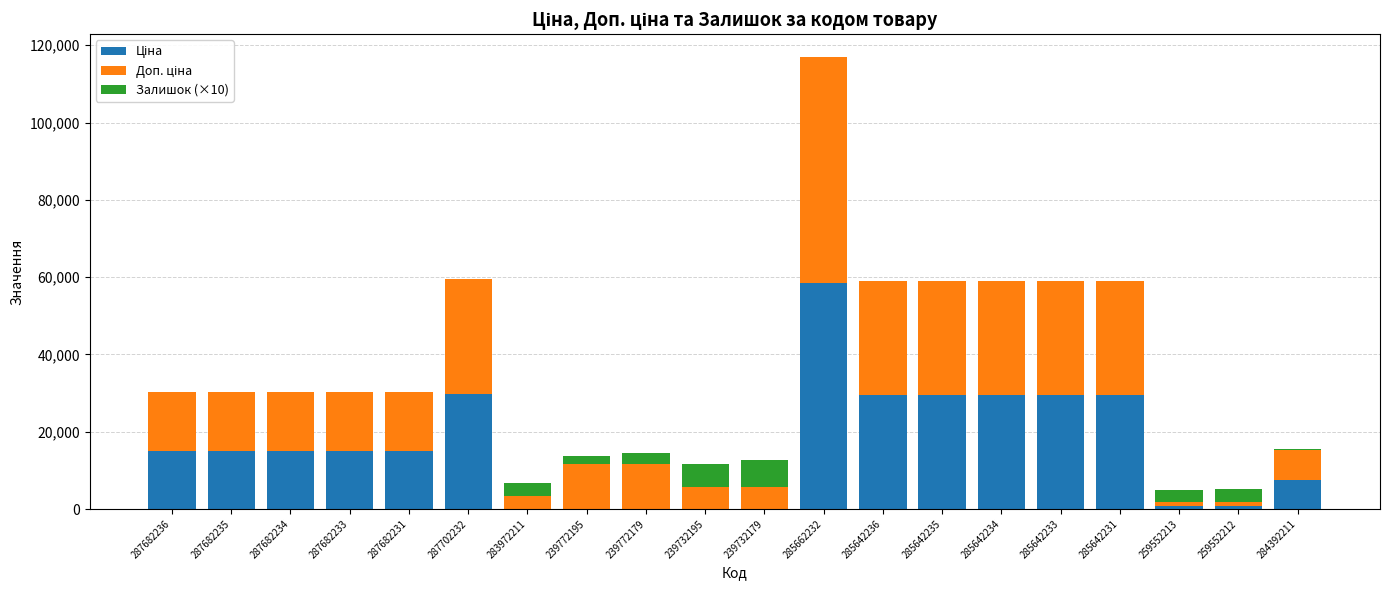

At which category is the sum across all series the highest?

285662232